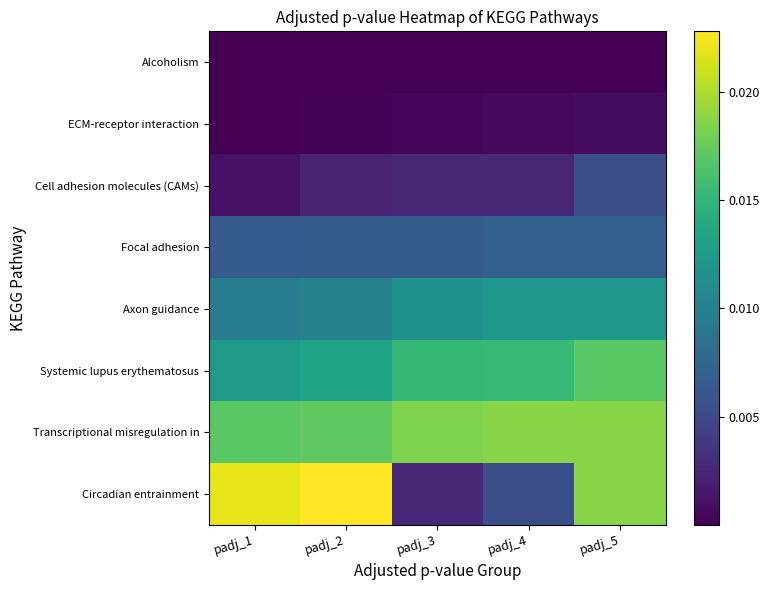

How many distinct data groups are displayed?

8